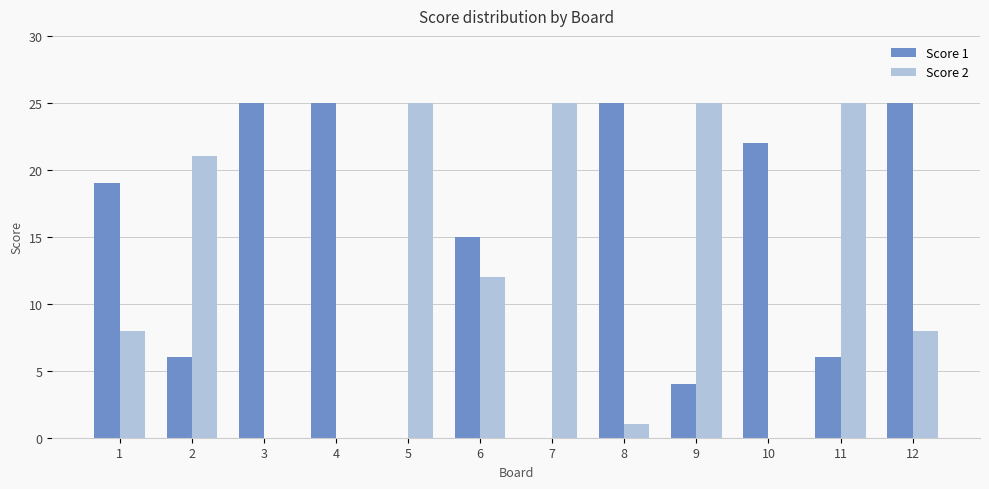

Does the chart contain stacked bars?

No